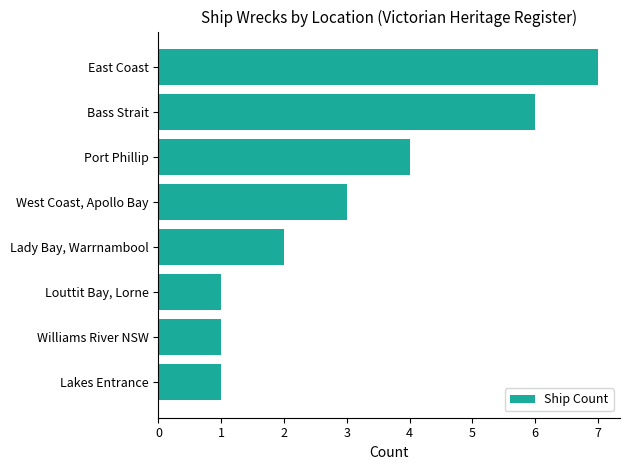

What is the ratio of the value at Lady Bay, Warrnambool to the value at Louttit Bay, Lorne?

2.0